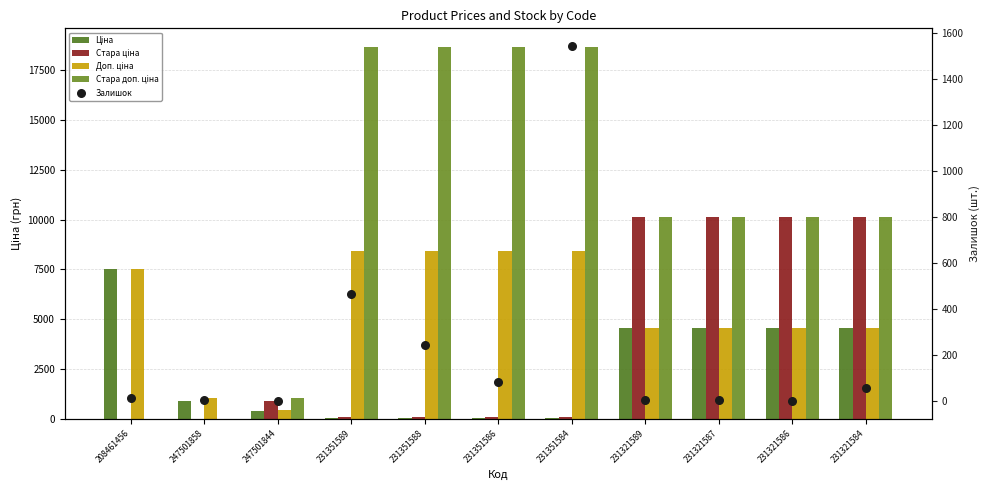

Which series reaches the minimum Y coordinate?

Стара ціна